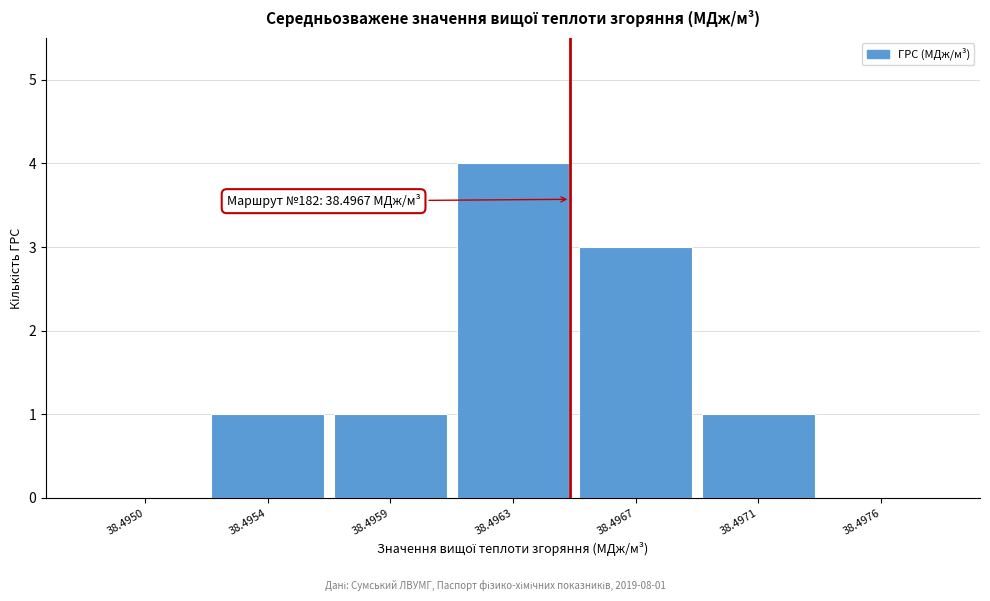

Reading left to right, what are all the values shown in this chart?

38.4950=0	38.4954=1	38.4959=1	38.4963=4	38.4967=3	38.4971=1	38.4976=0